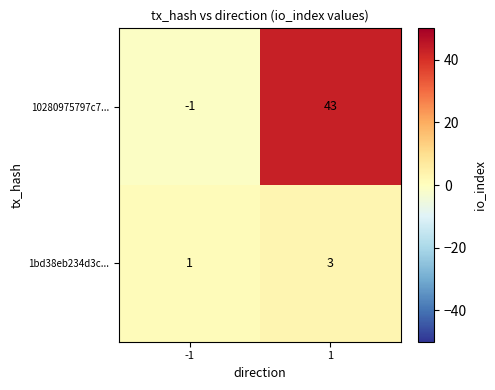

What is the difference between the highest and lowest values at 1?

40